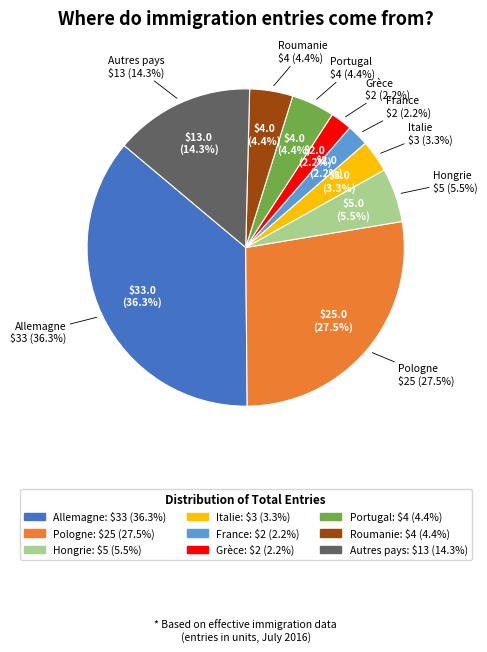

To the nearest percent, what is the difference between the largest and smallest slice percentages?

34%